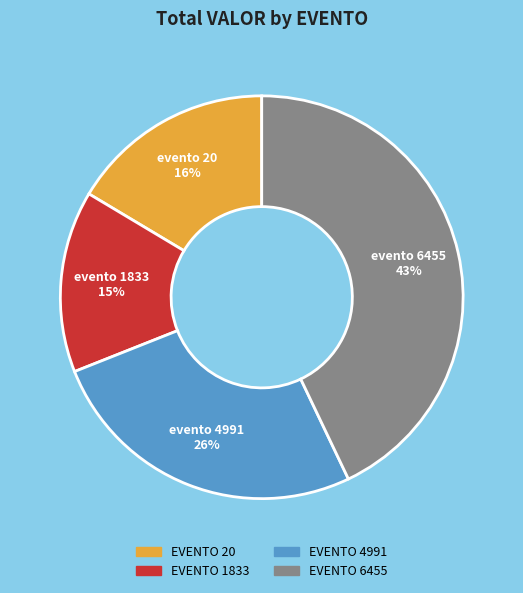

To the nearest percent, what is the difference between the largest and smallest slice percentages?

28%